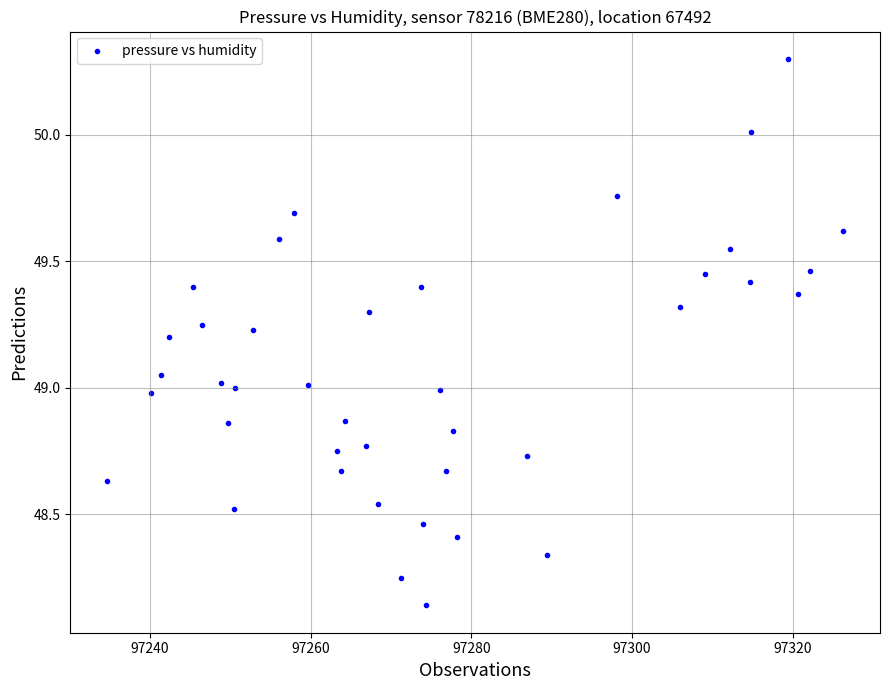

What is the range of X values (max minus min)?

91.6